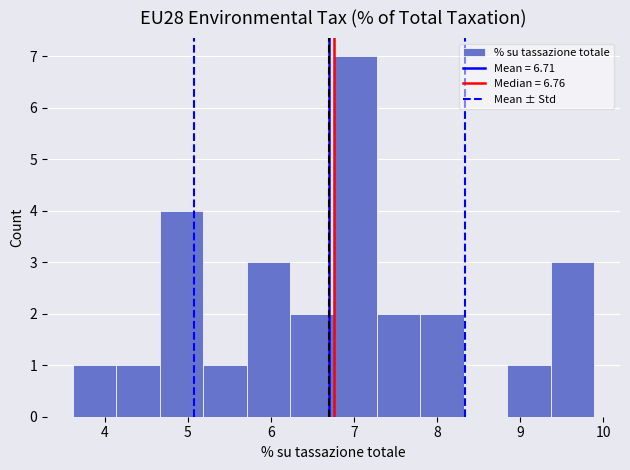

How tall is the bar that spans 5.2 to 5.7 on the x-axis? Neither the bar edges nor the heights are printed on the chart, so give them approximately, as read against the axes.

1